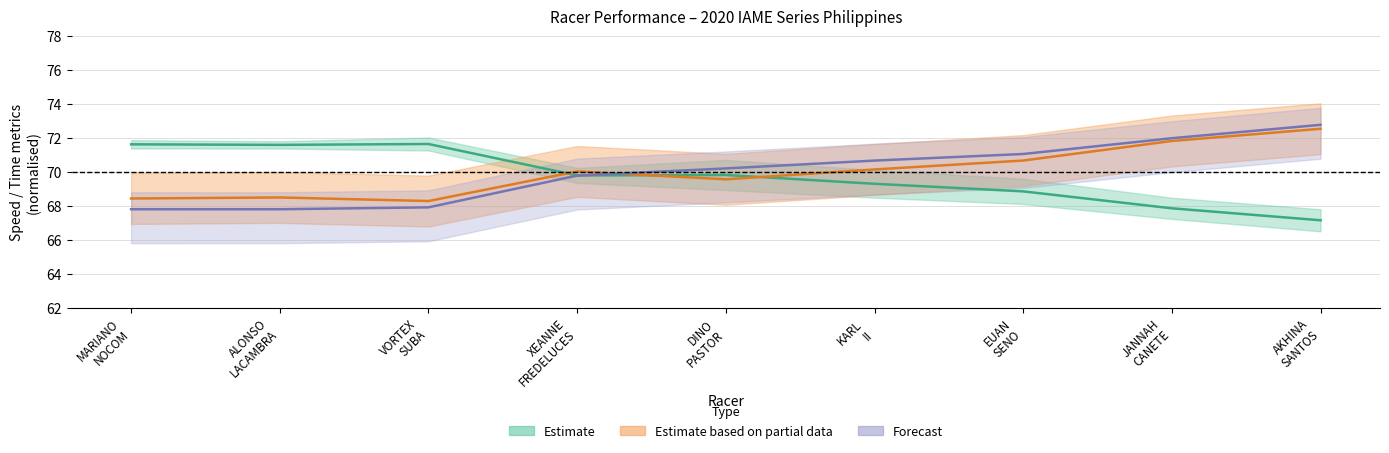

How many data points does each series have?

9